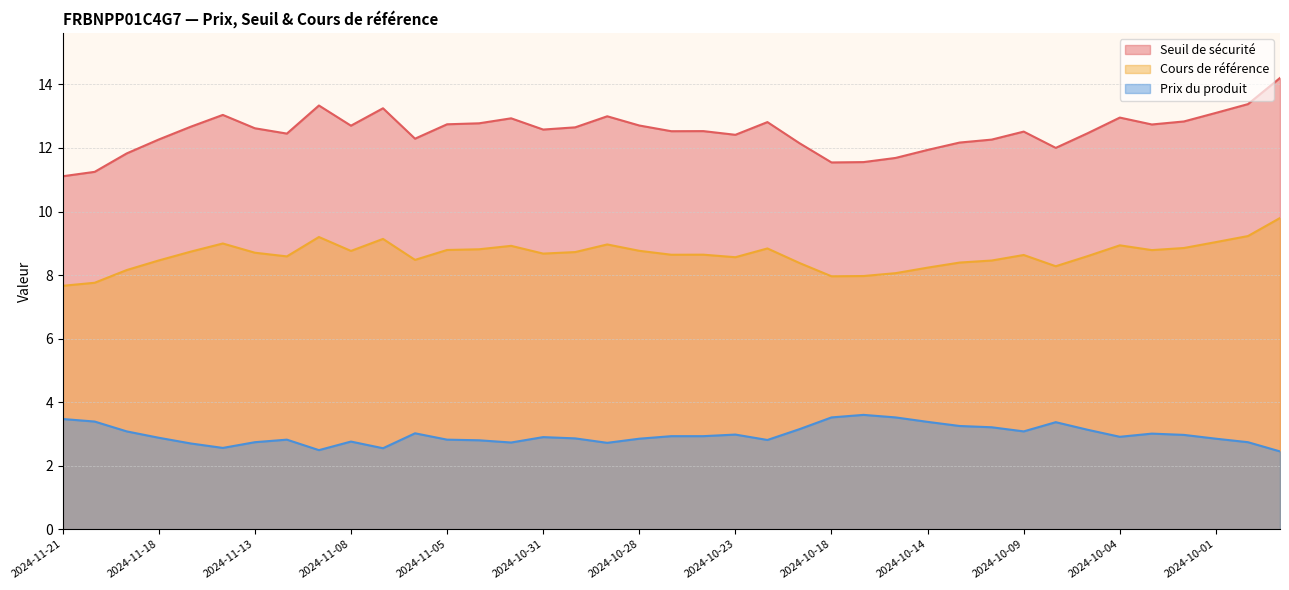

True or false: Cours de référence has more than 0 points higher than both neighbors.

True